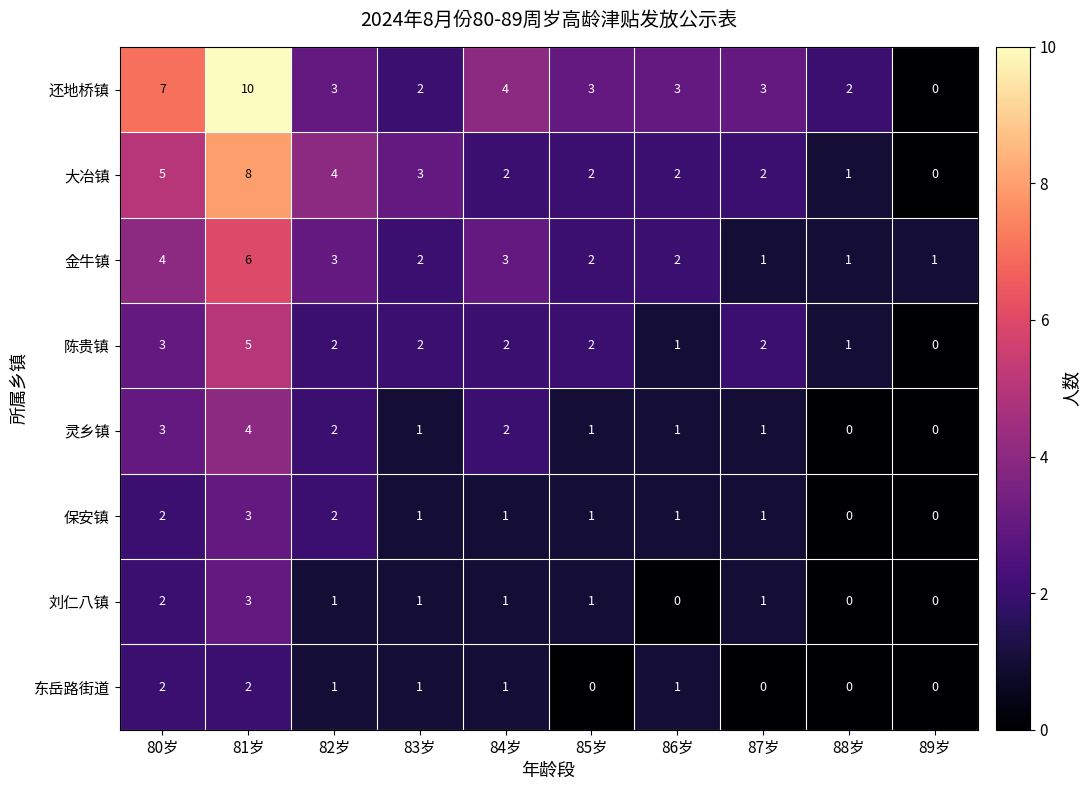

True or false: 大冶镇 has a value of 1 at 85岁.

False